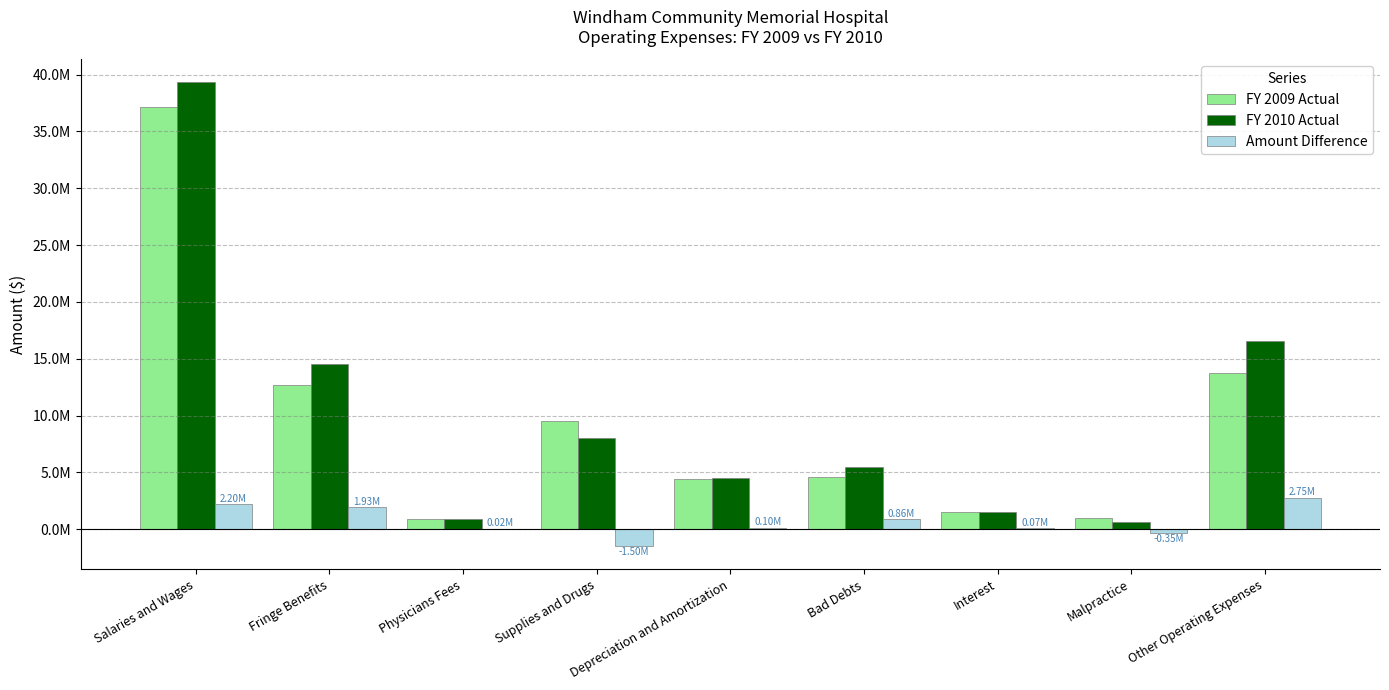

What is the label of the 7th bar from the left?

Interest